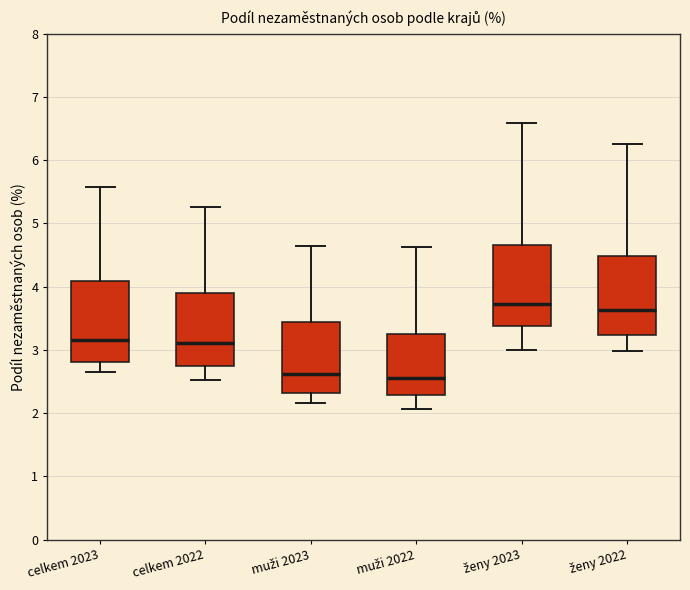

Reading left to right, transcribe this box plot: for each box, give where its median line is, the range the box spans, and where its two whiskers end, as read against the y-axis. The values are not printed on the chart, so give them approximately, as read against the axis.

celkem 2023: median 3.2, box 2.8 to 4.1, whiskers 2.6 to 5.6
celkem 2022: median 3.1, box 2.7 to 3.9, whiskers 2.5 to 5.3
muži 2023: median 2.6, box 2.3 to 3.4, whiskers 2.2 to 4.7
muži 2022: median 2.6, box 2.3 to 3.2, whiskers 2.1 to 4.6
ženy 2023: median 3.7, box 3.4 to 4.7, whiskers 3.0 to 6.6
ženy 2022: median 3.6, box 3.2 to 4.5, whiskers 3.0 to 6.3